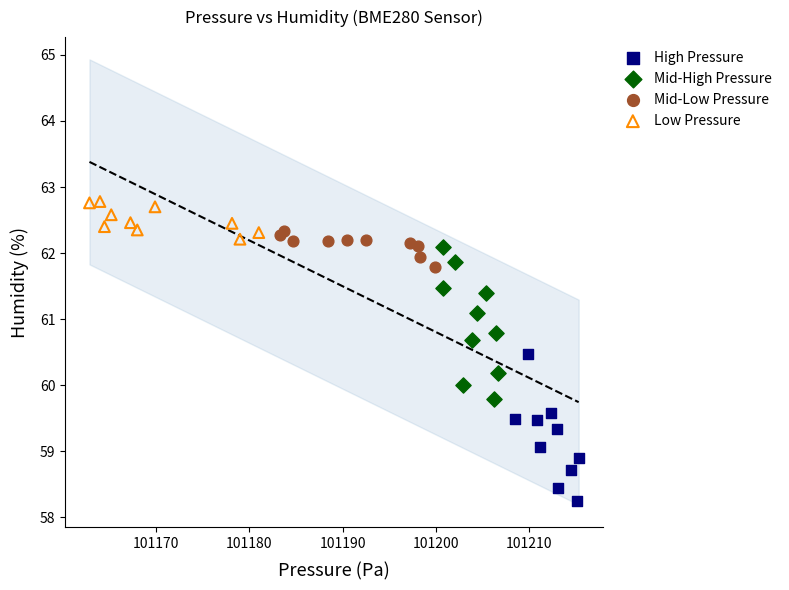

What are all the series names shown in the legend?

High Pressure, Mid-High Pressure, Mid-Low Pressure, Low Pressure